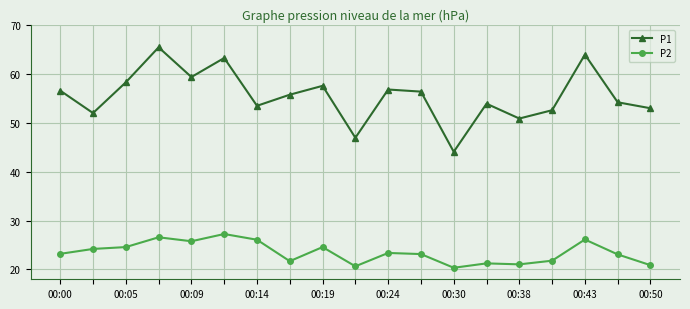

What is the maximum value shown in the chart?

65.4